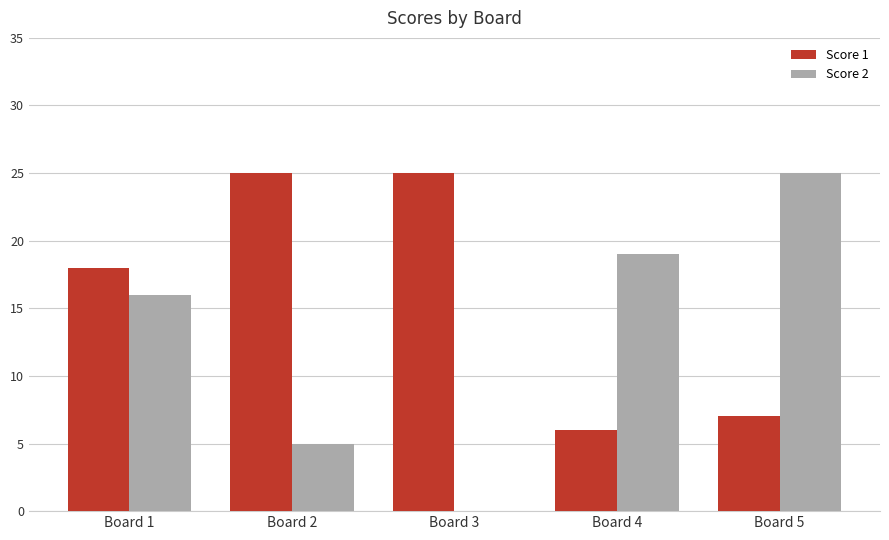

Which series has the largest range (max minus min)?

Score 2